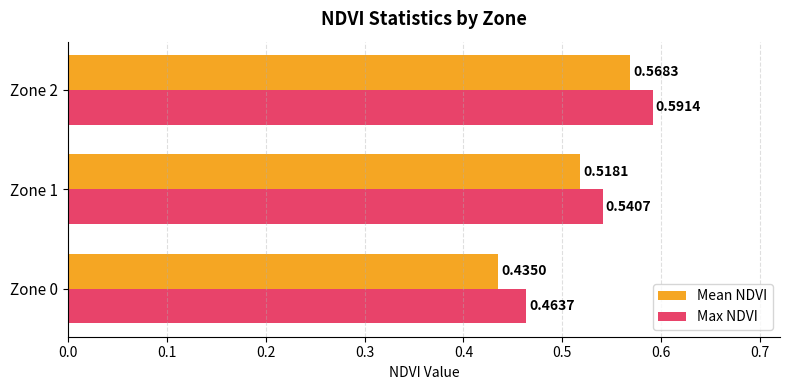

List the series in order of their overall mean, lowest first.

Mean NDVI, Max NDVI